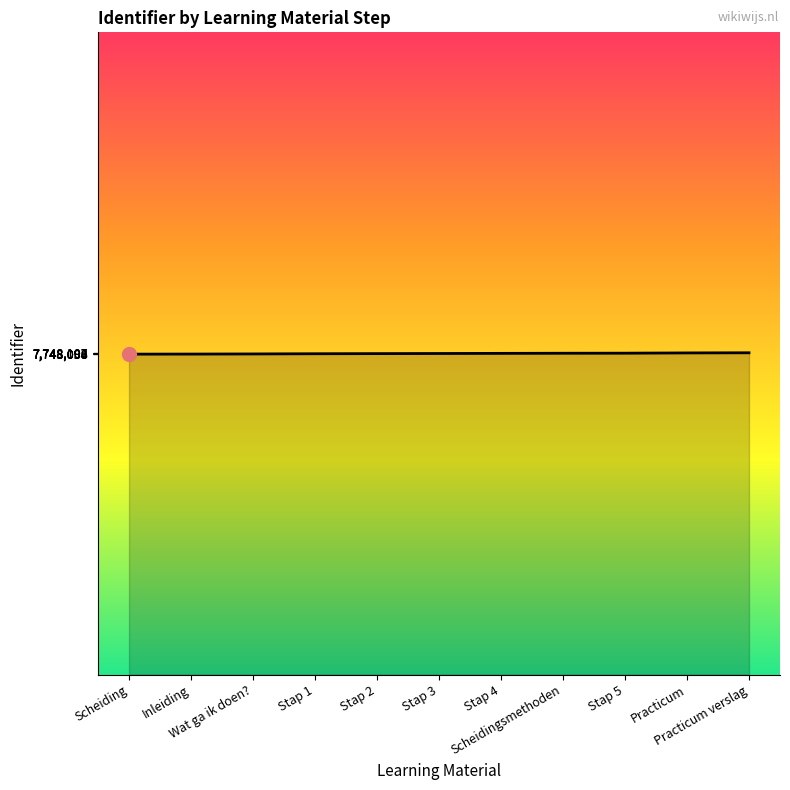

What is the minimum value shown in the chart?

7748086